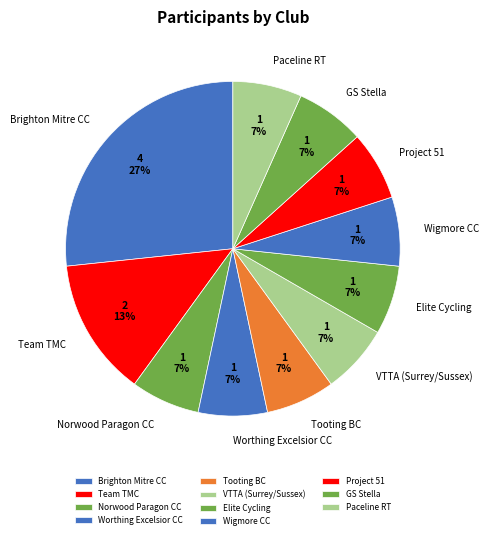

The Elite Cycling slice represents 7% of the pie. True or false?

True